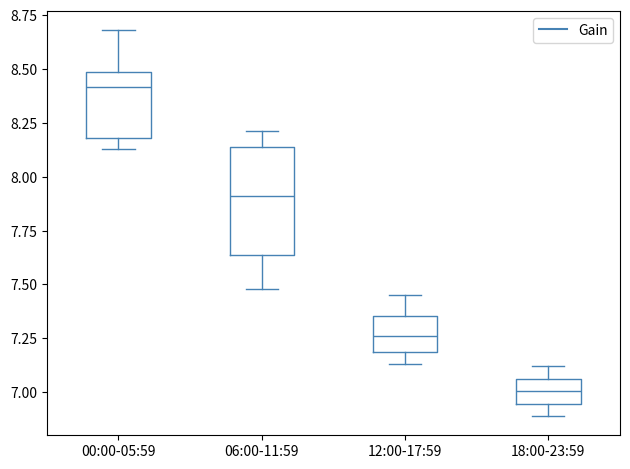

Which box is the tallest, from its lower edge to its upper edge?

06:00-11:59